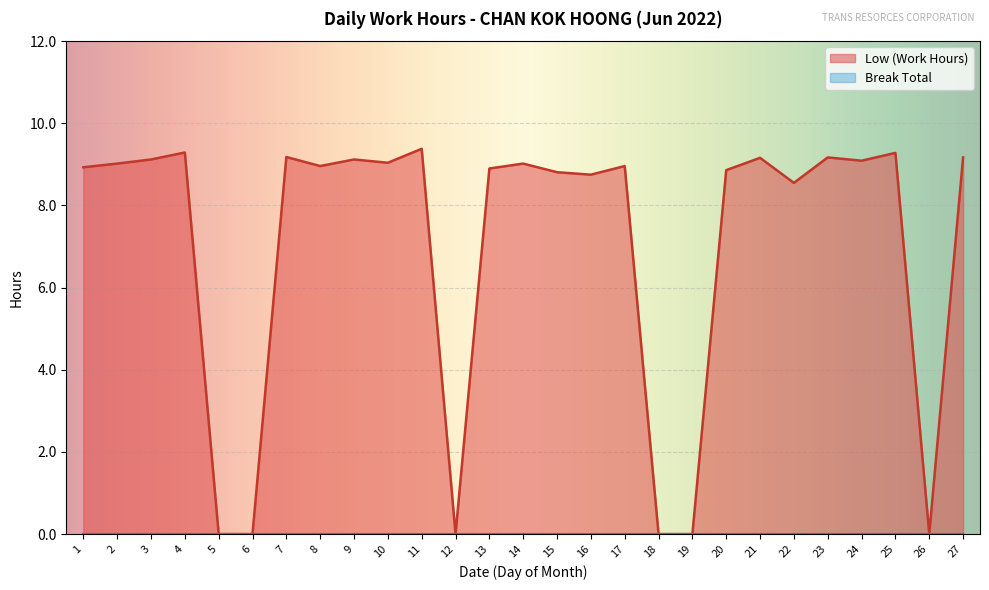

How many values are below 8?

6